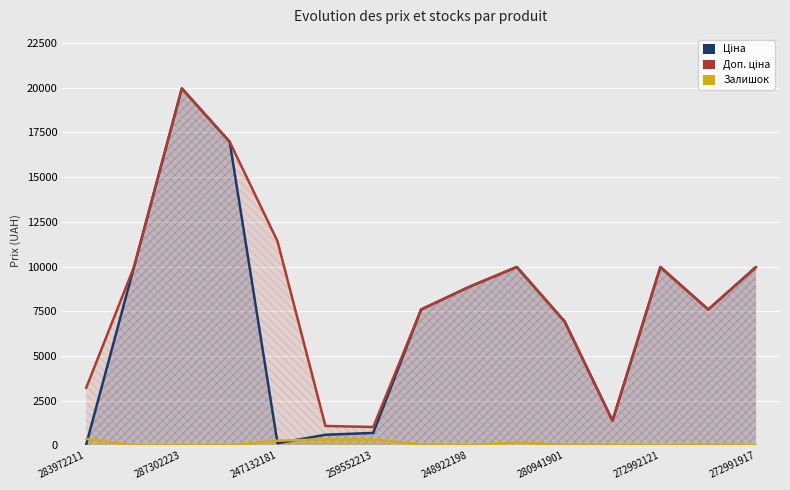

How many lines are shown in the chart?

3